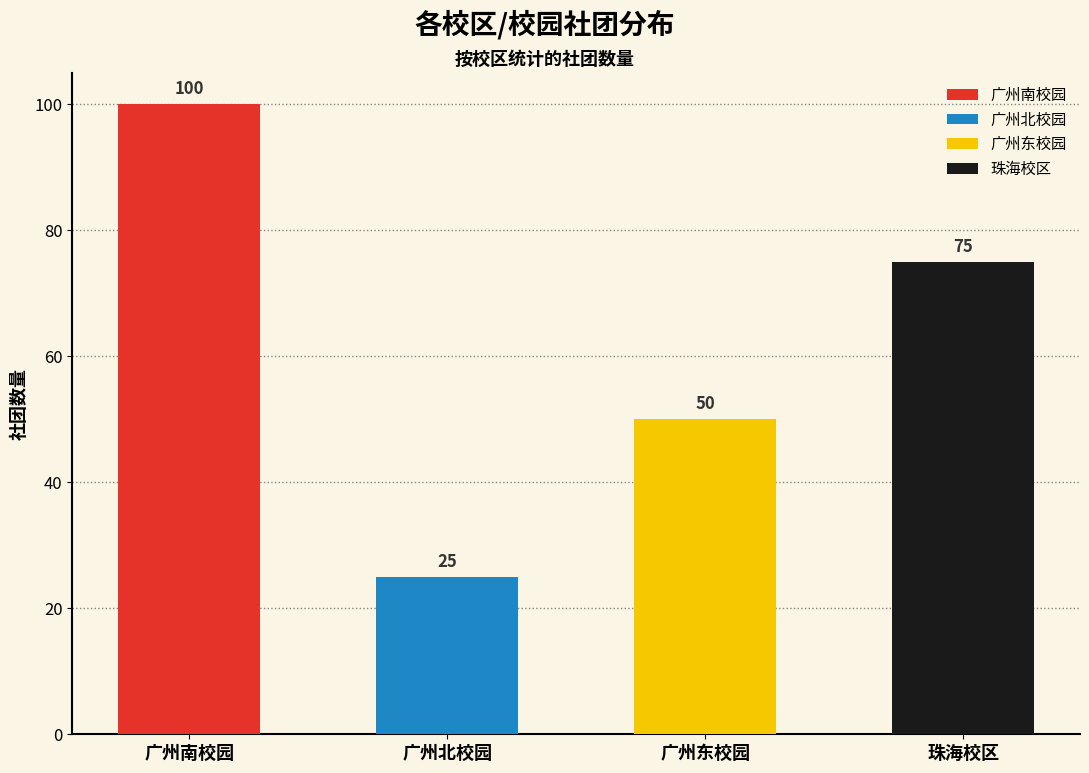

What value does the data have at 广州北校园, to the nearest 10?

20